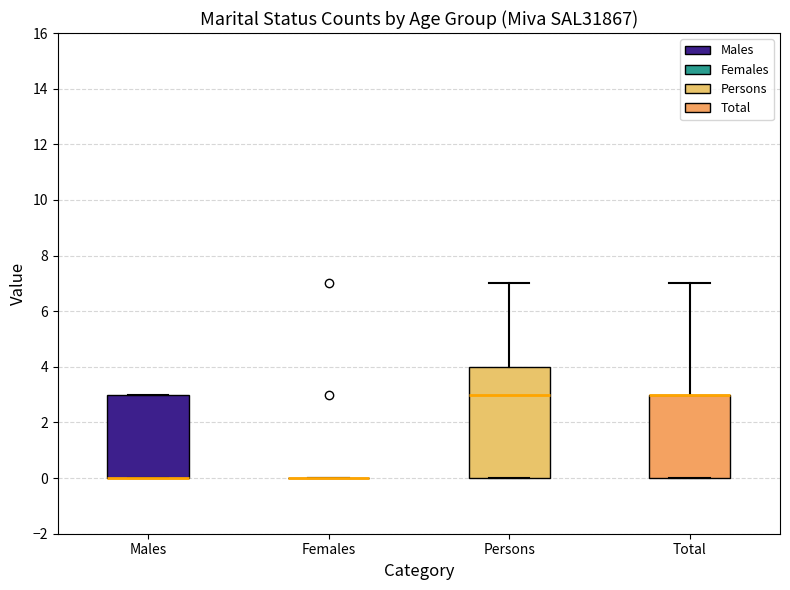

Reading left to right, transcribe this box plot: for each box, give where its median line is, the range the box spans, and where its two whiskers end, as read against the y-axis. The values are not printed on the chart, so give them approximately, as read against the axis.

Males: median 0 (drawn on the box's lower edge), box 0 to 3, whiskers 0 to 3
Females: box collapsed to a line at 0, whiskers 0 to 0
Persons: median 3, box 0 to 4, whiskers 0 to 7
Total: median 3 (drawn on the box's upper edge), box 0 to 3, whiskers 0 to 7